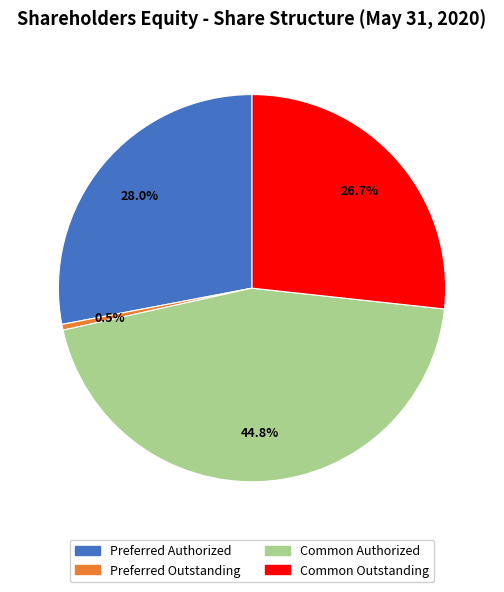

Does any single category account for the majority?

No